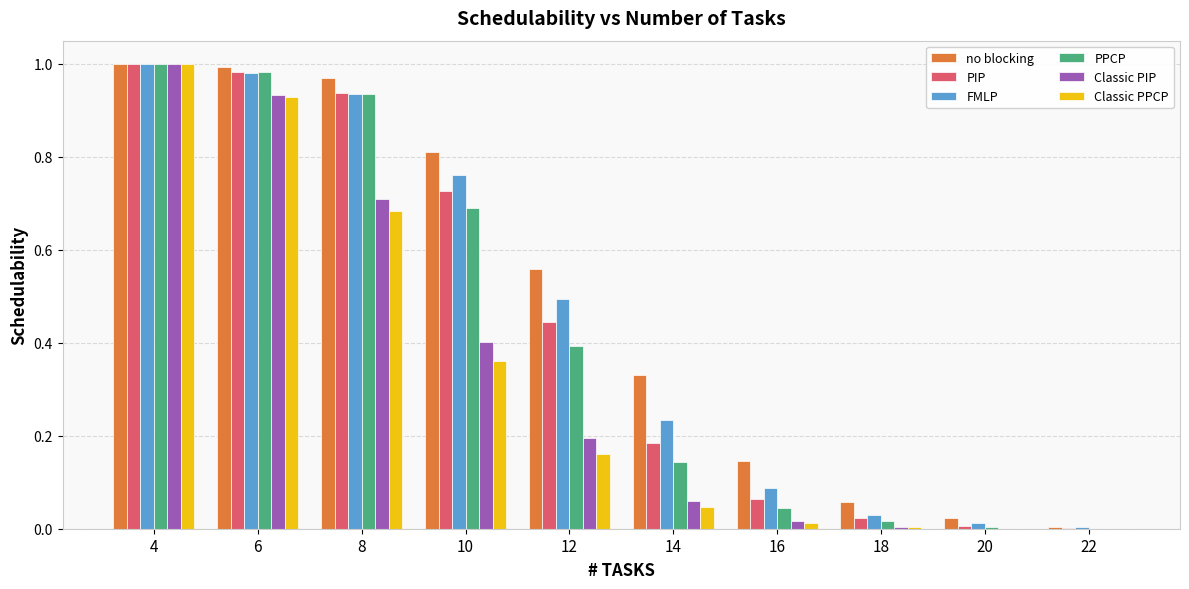

Does the chart contain stacked bars?

No